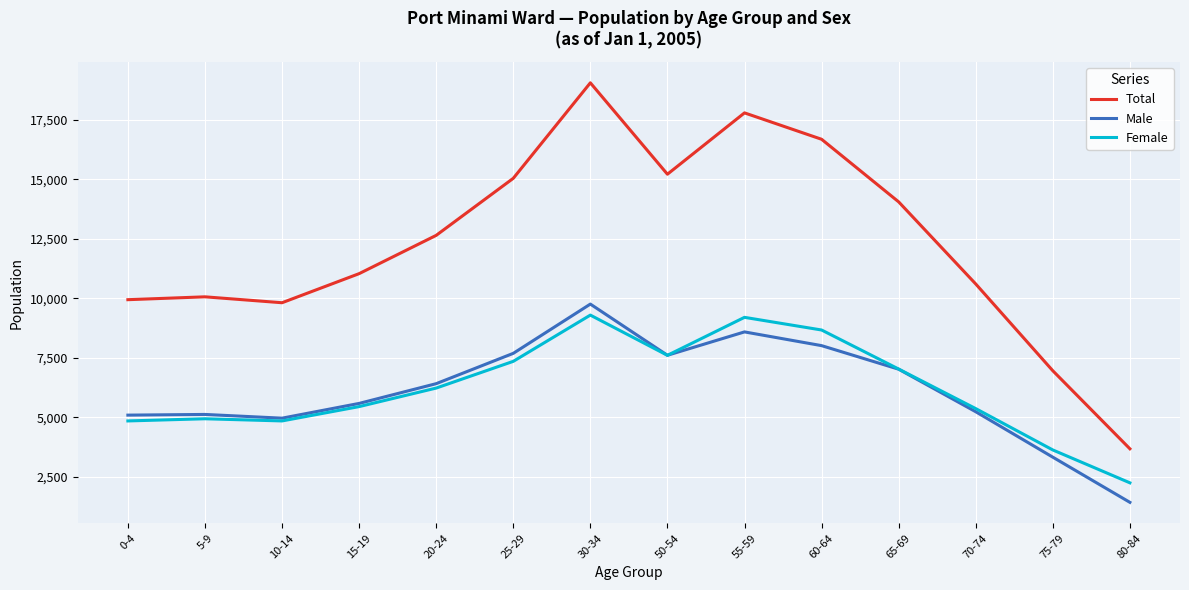

Read the Female value at 65-69, to the nearest 50.

7050